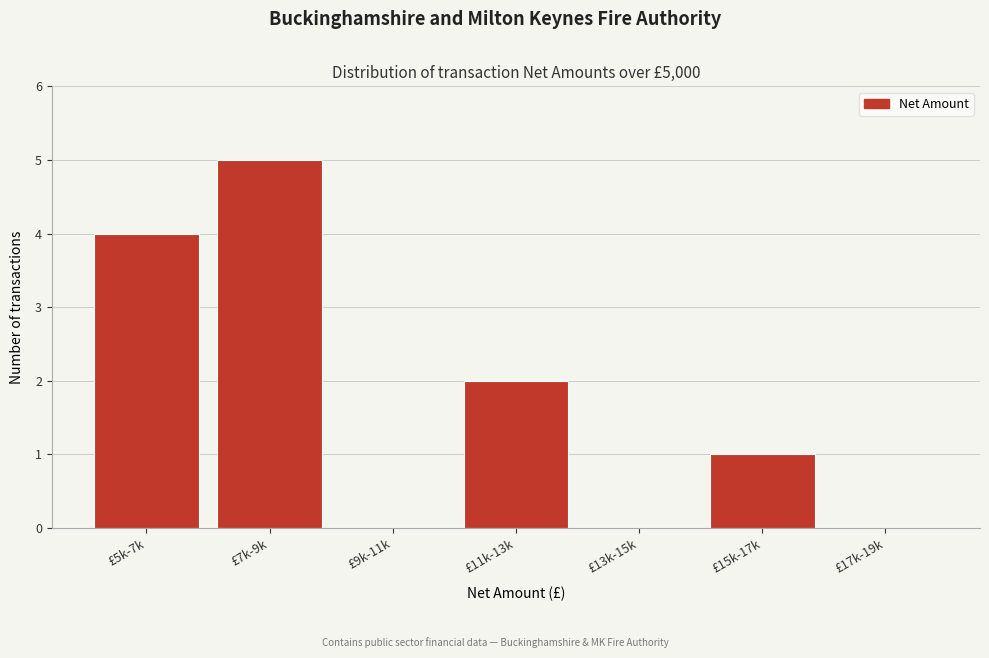

Reading right to left, list all the values displayed in this chart.

£17k-19k=0	£15k-17k=1	£13k-15k=0	£11k-13k=2	£9k-11k=0	£7k-9k=5	£5k-7k=4